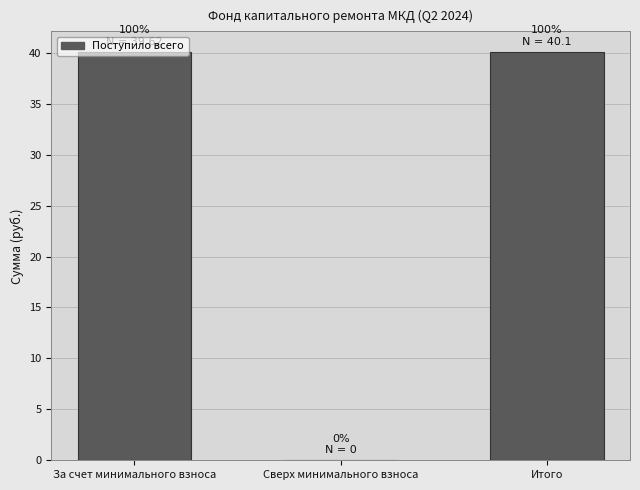

What is the sum of all values?

80.2